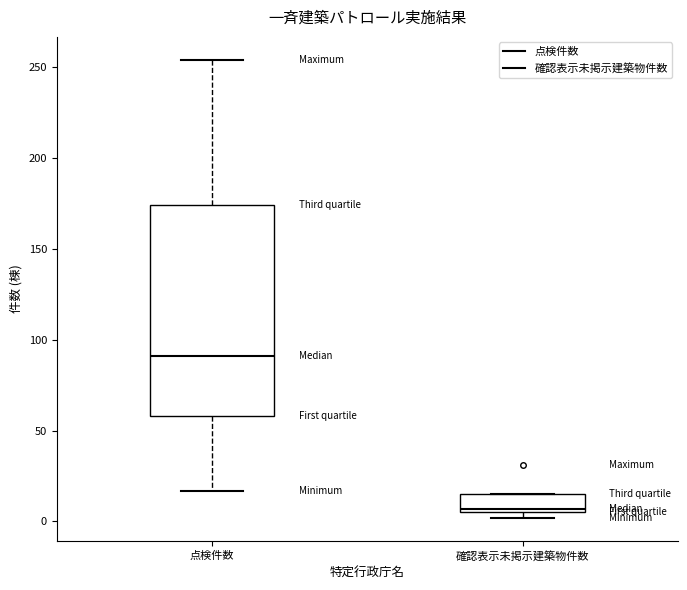

Where does the upper whisker of the box for 点検件数 end on the y-axis? The values are not printed on the chart, so give them approximately, as read against the axis.

255